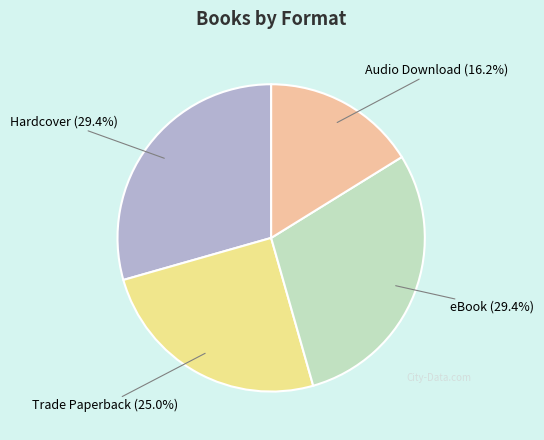

Which has a higher value, Trade Paperback or Audio Download?

Trade Paperback